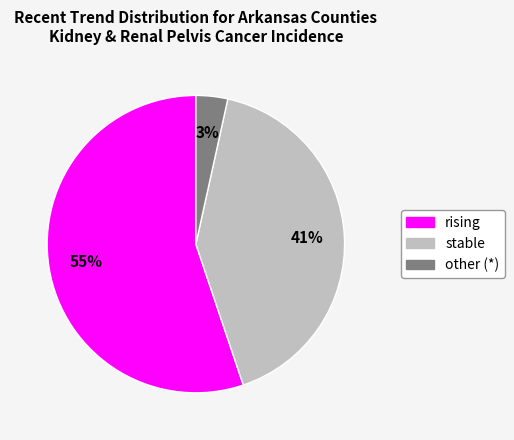

Which category has the biggest portion of the pie?

rising